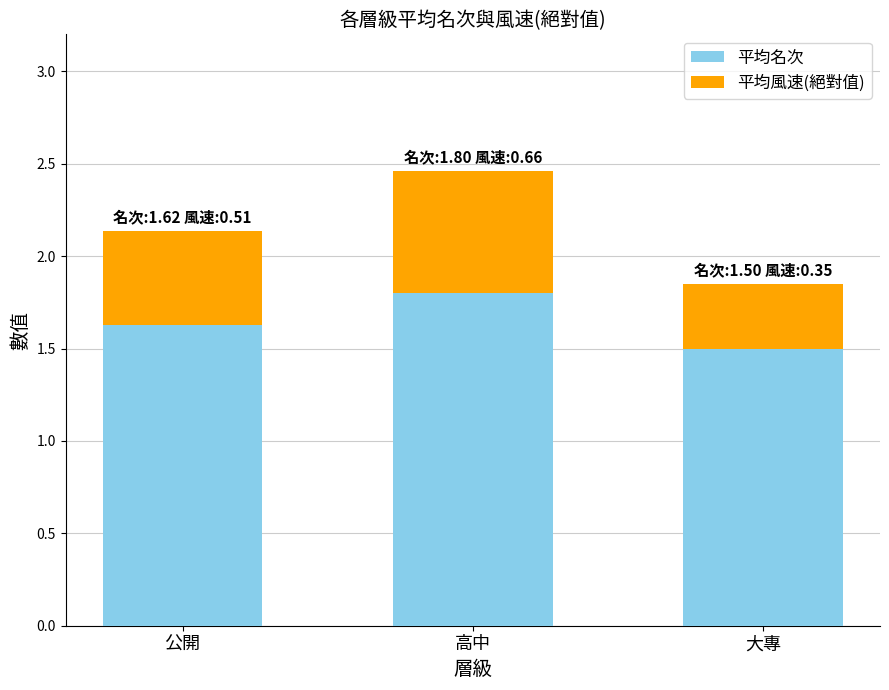

What is the total value across all series at 公開?

2.1